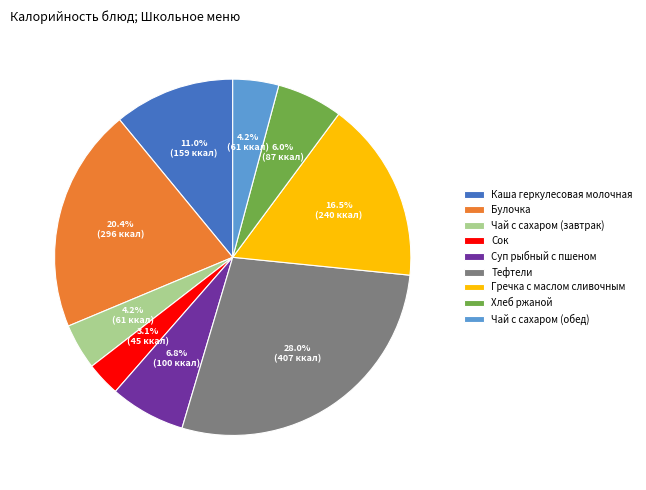

Count the number of slices in the pie.

9